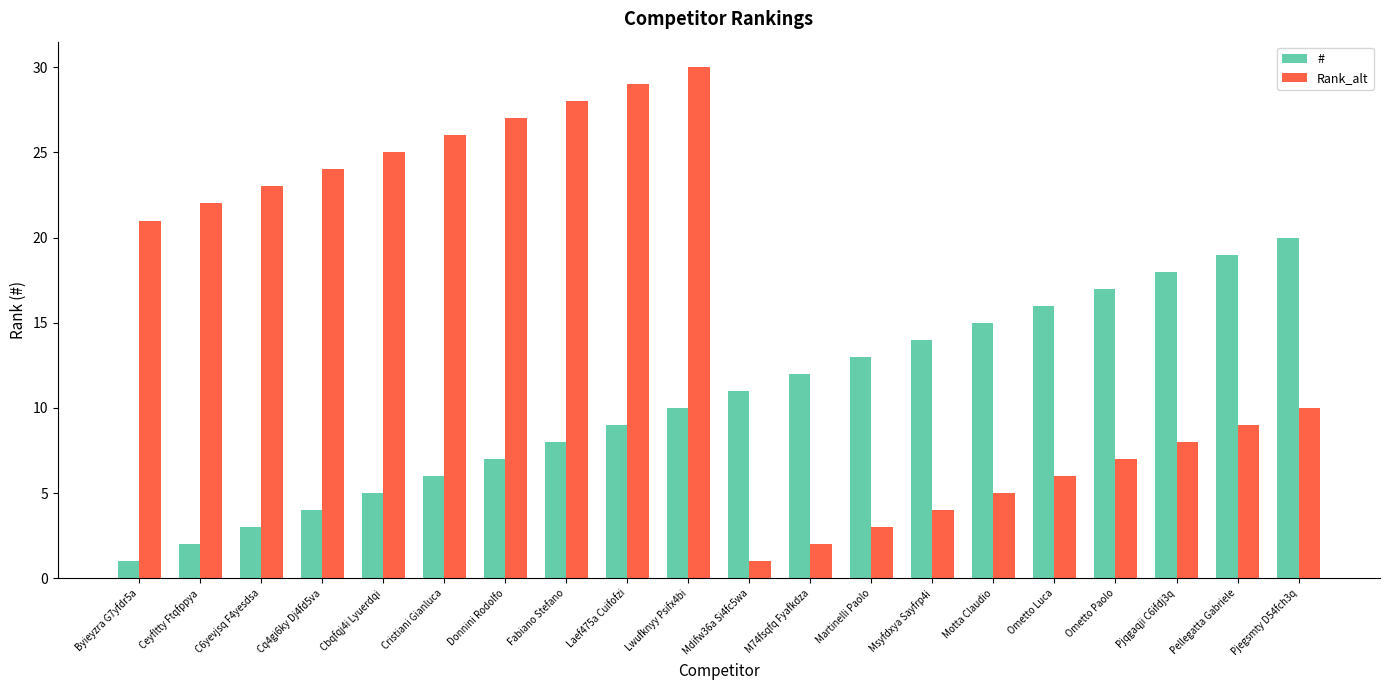

What is the label of the 15th bar from the right?

Cristiani Gianluca